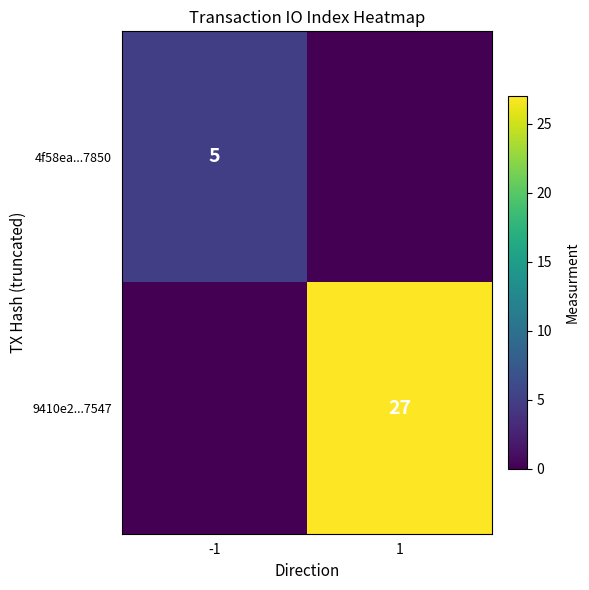

Which series has the largest range (max minus min)?

9410e2...7547